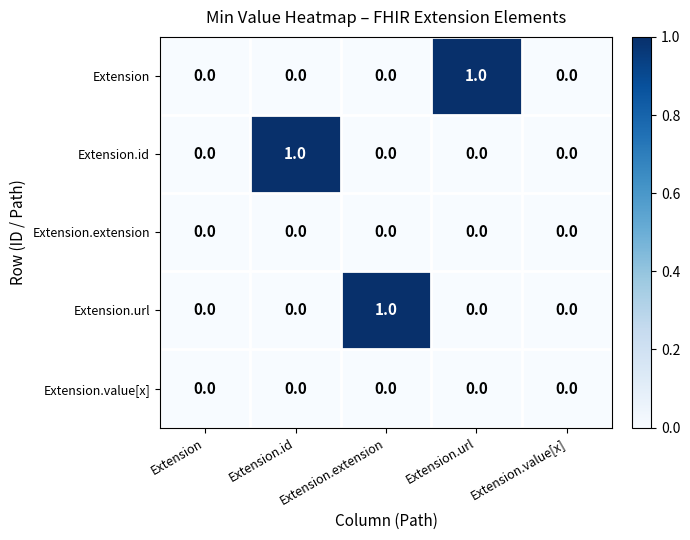

True or false: Extension.url has a value of 0 at Extension.url.

True